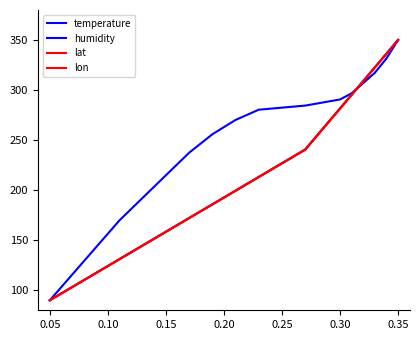

Which series has the largest total across all categories?

temperature